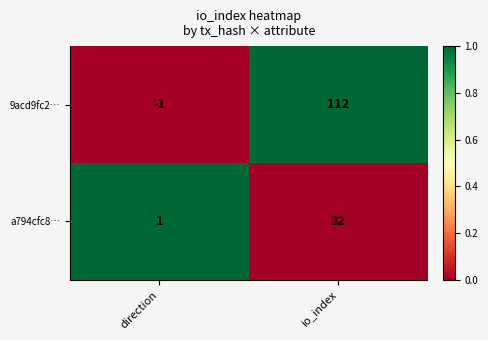

At which label does 9acd9fc2… reach its peak?

io_index